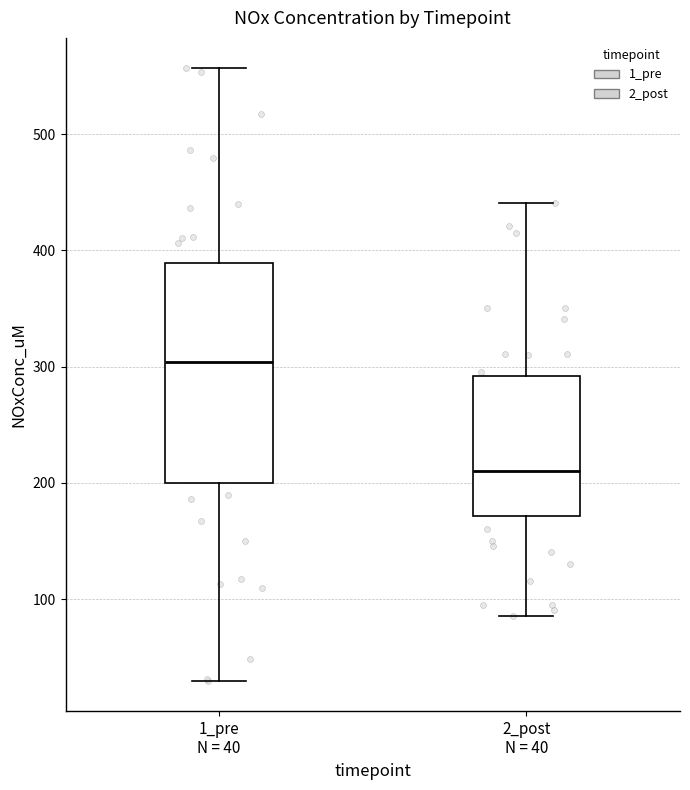

Which box has the highest median line?

1_pre N = 40